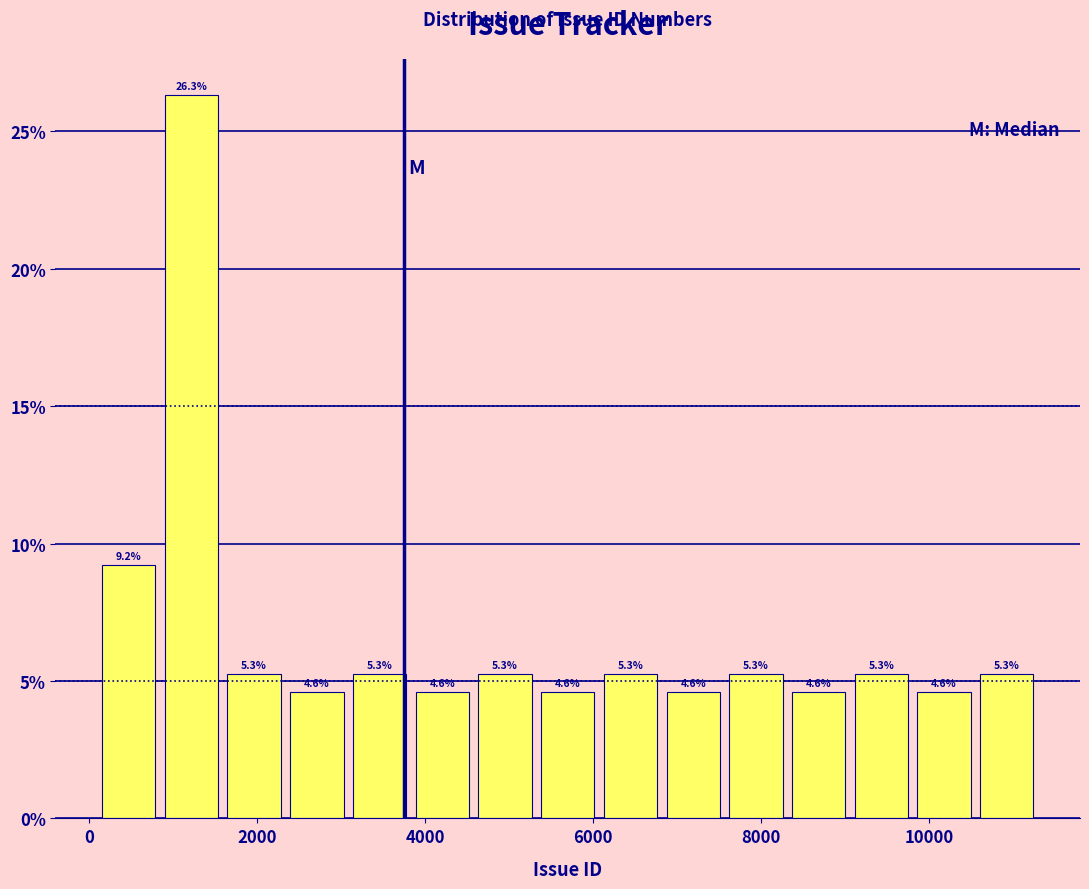

Around what value on the x-axis is the tallest bar? Give the approximate position of its centre, as read against the axis.

1200